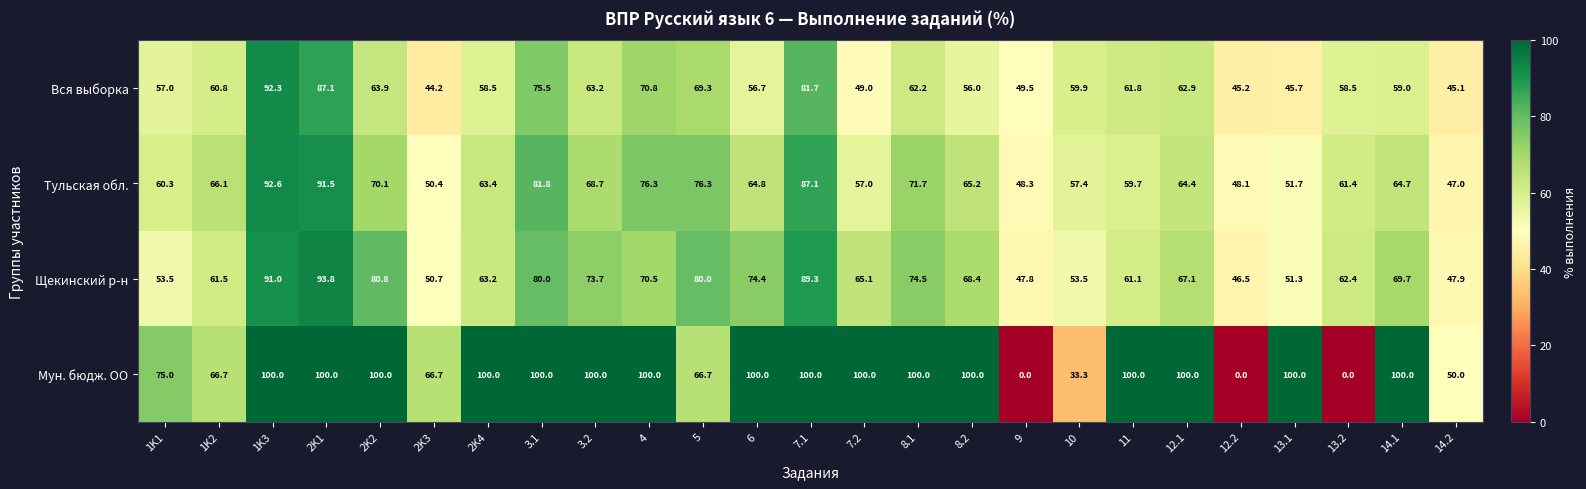

Which series has the largest total across all categories?

Мун. бюдж. ОО